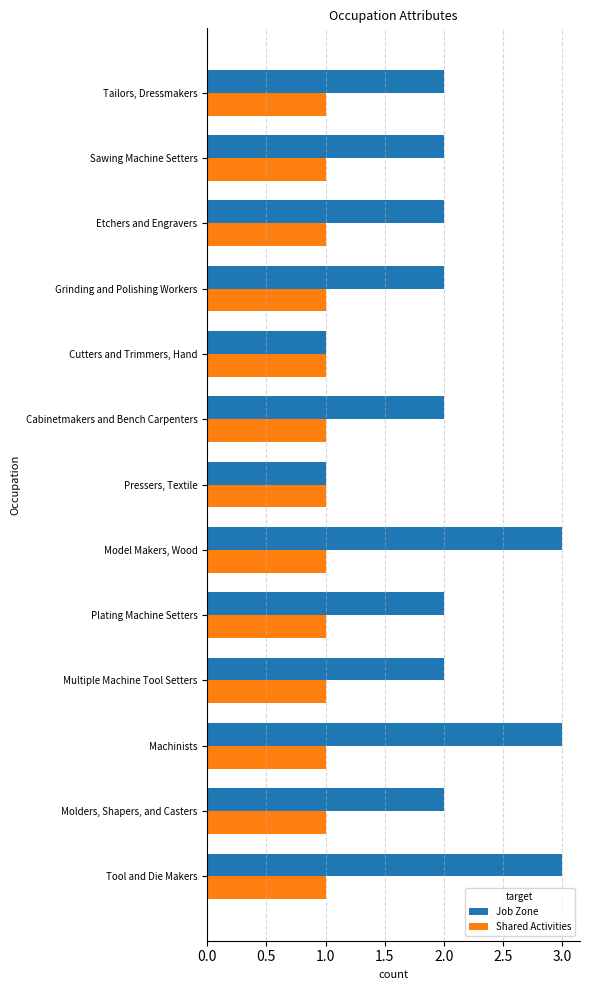

Between Model Makers, Wood and Cabinetmakers and Bench Carpenters, which series saw the biggest shift?

Job Zone